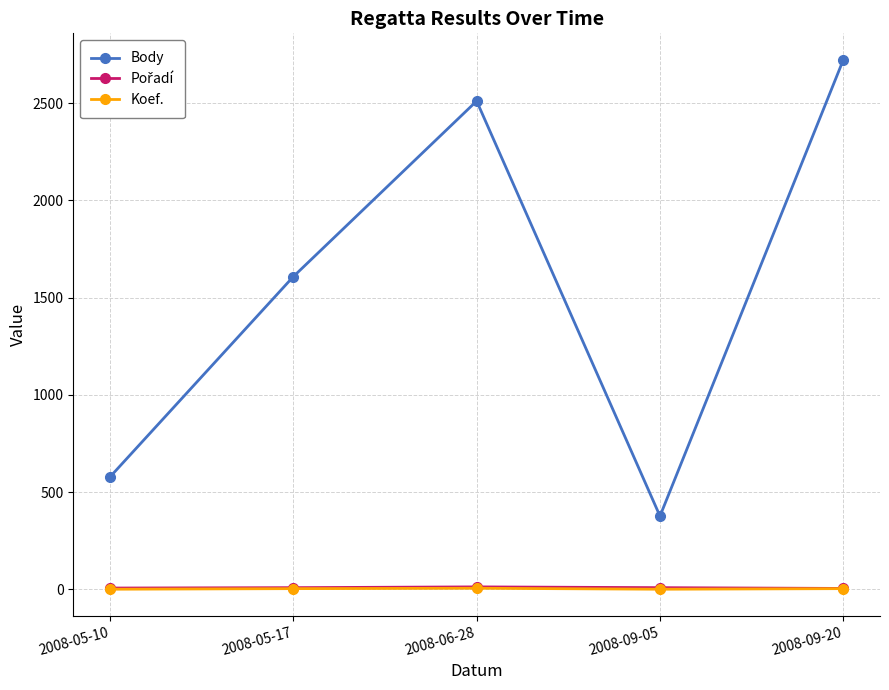

In Body, how many points are higher than both neighbors (excluding endpoints)?

1